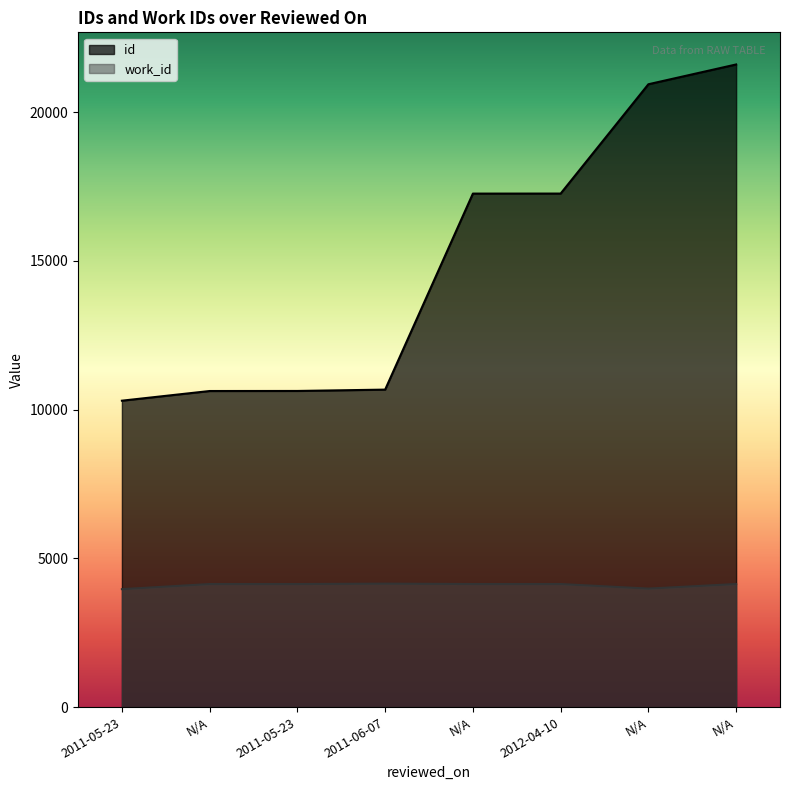

Rank the series at 2012-04-10 from lowest to highest value.

work_id, id